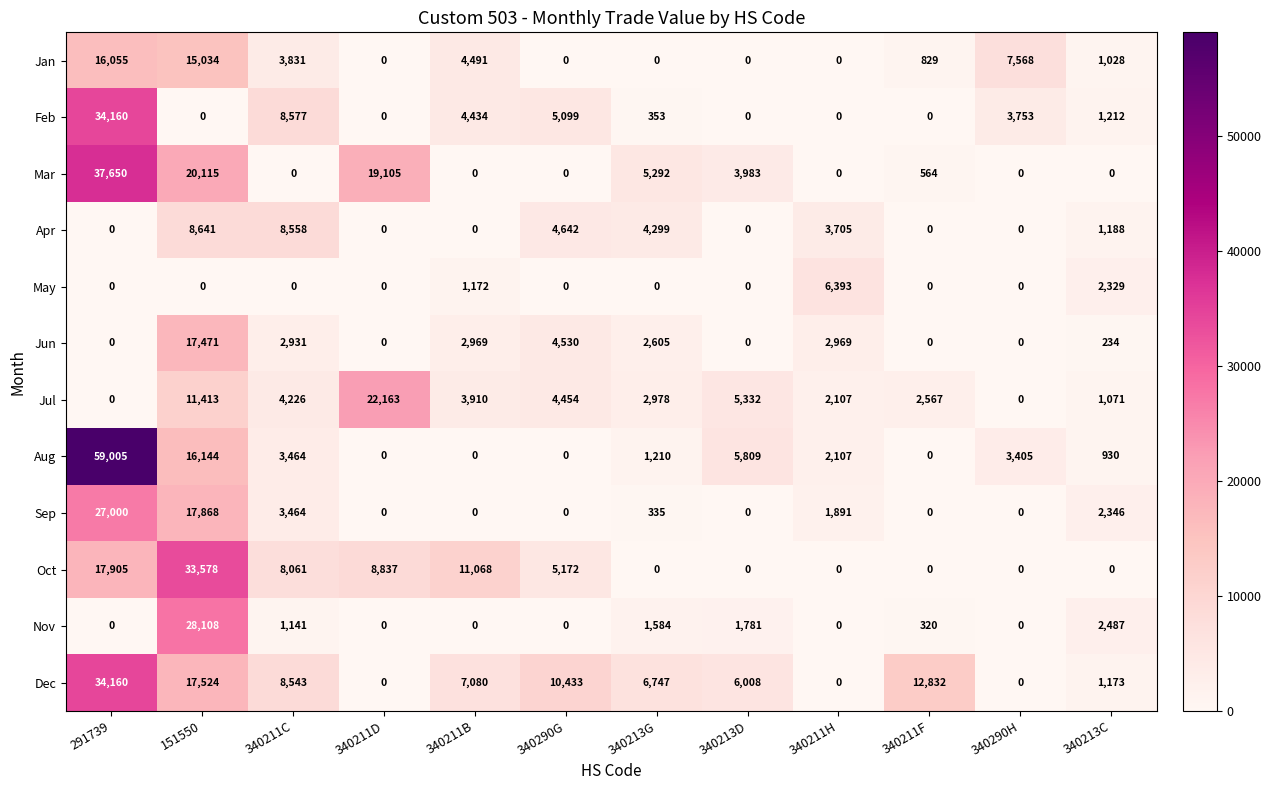

How many categories are shown in the chart?

12